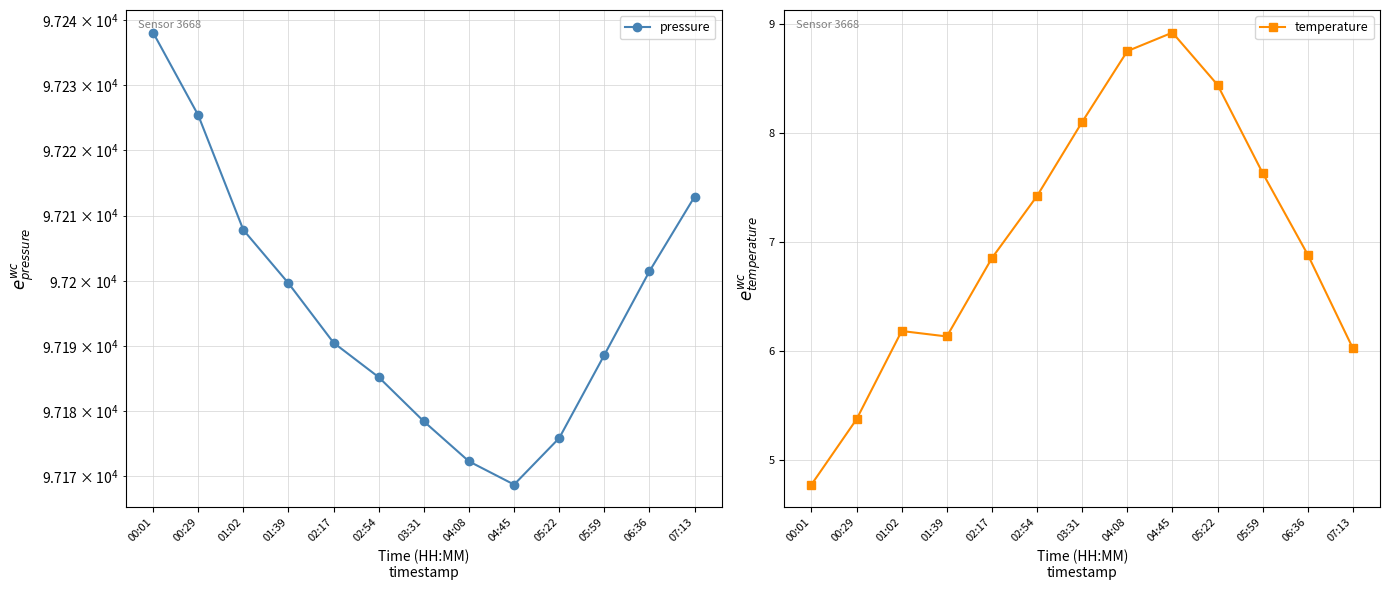

What is the difference between the maximum and minimum values in the pressure series?

69.3